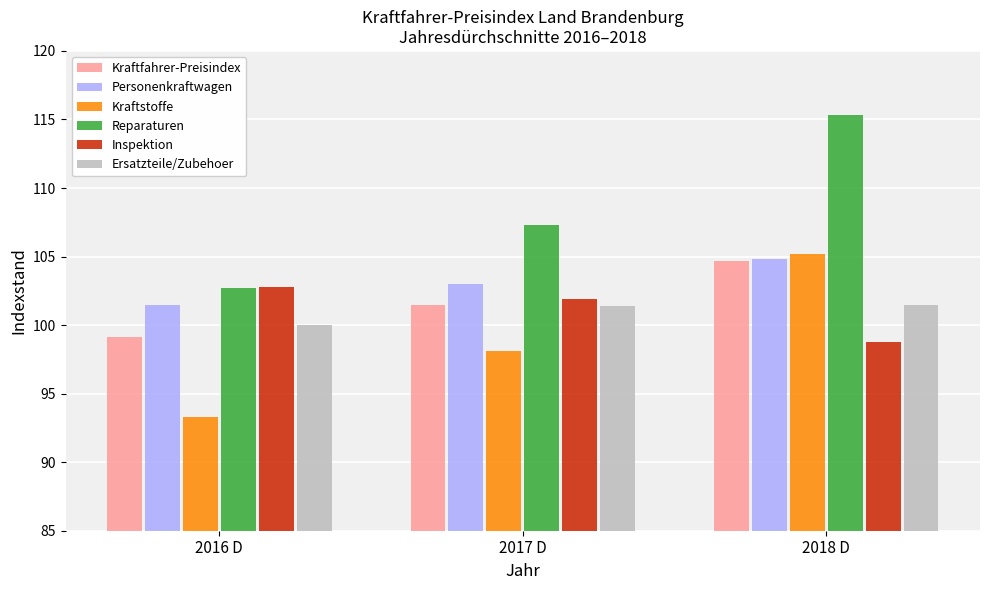

Which series has the widest spread of values?

Reparaturen